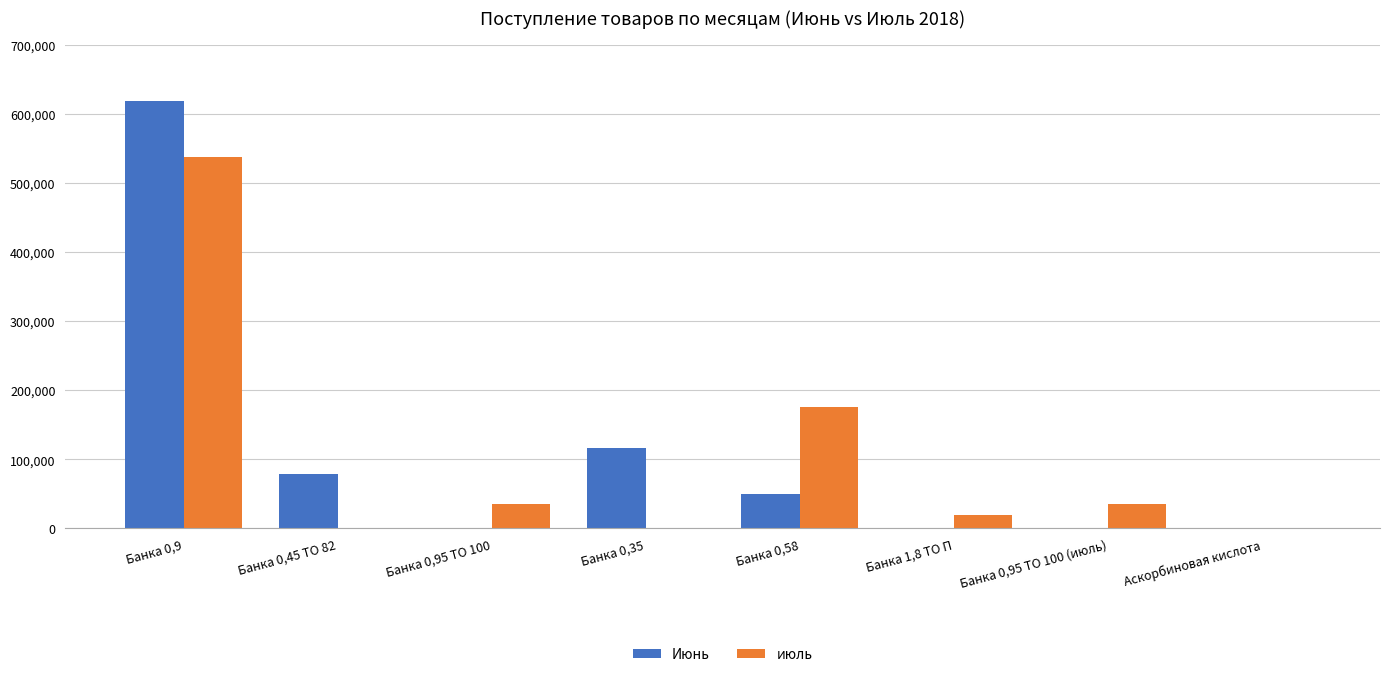

What is the maximum value for Июнь?

619008